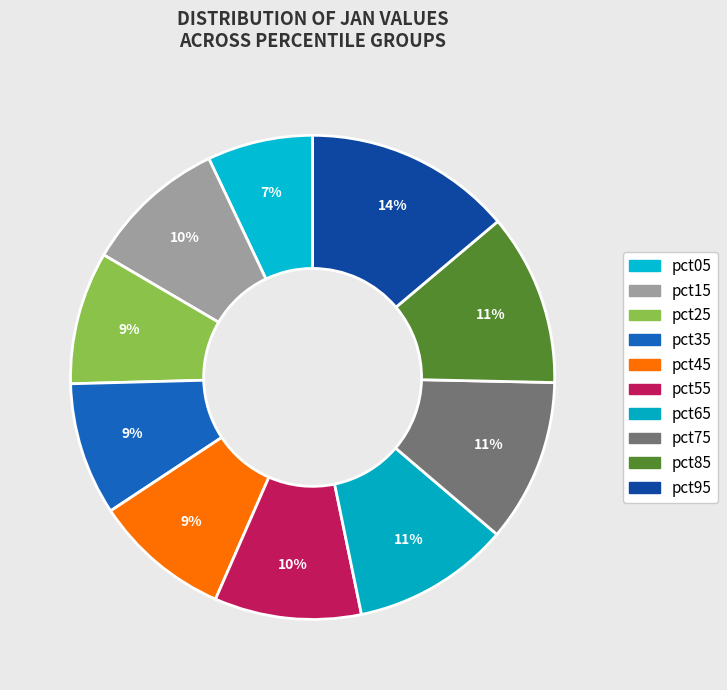

Rank the categories by value from lowest to highest.

pct05, pct25, pct35, pct45, pct15, pct55, pct65, pct75, pct85, pct95